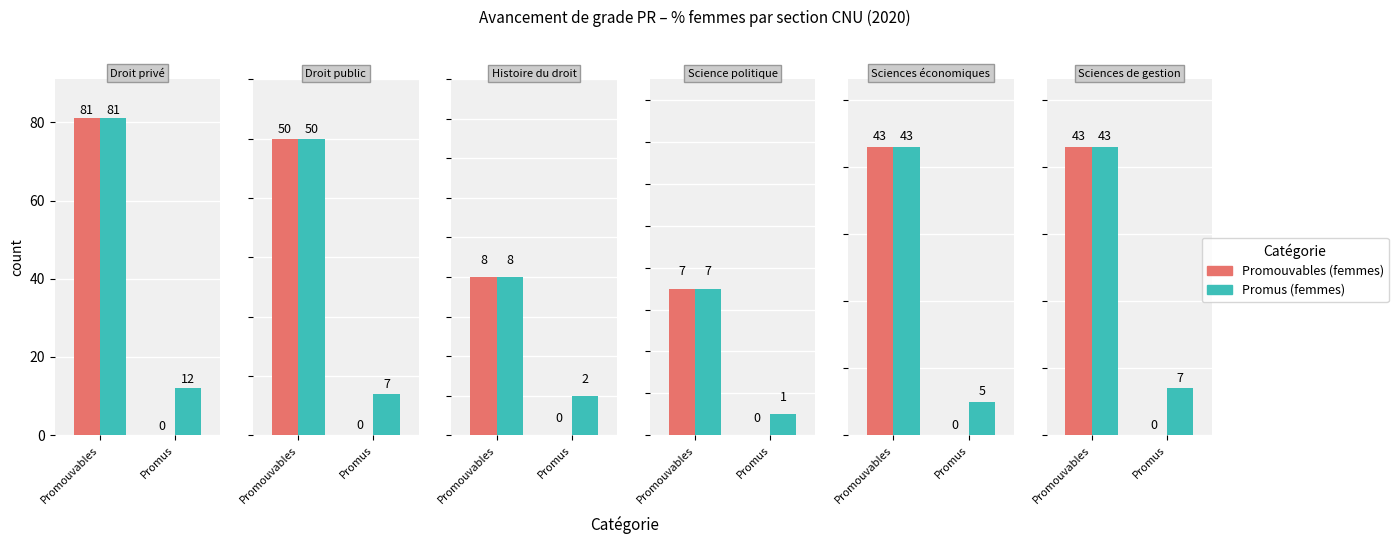

The Promouvables series shows 43 at 5. True or false?

True